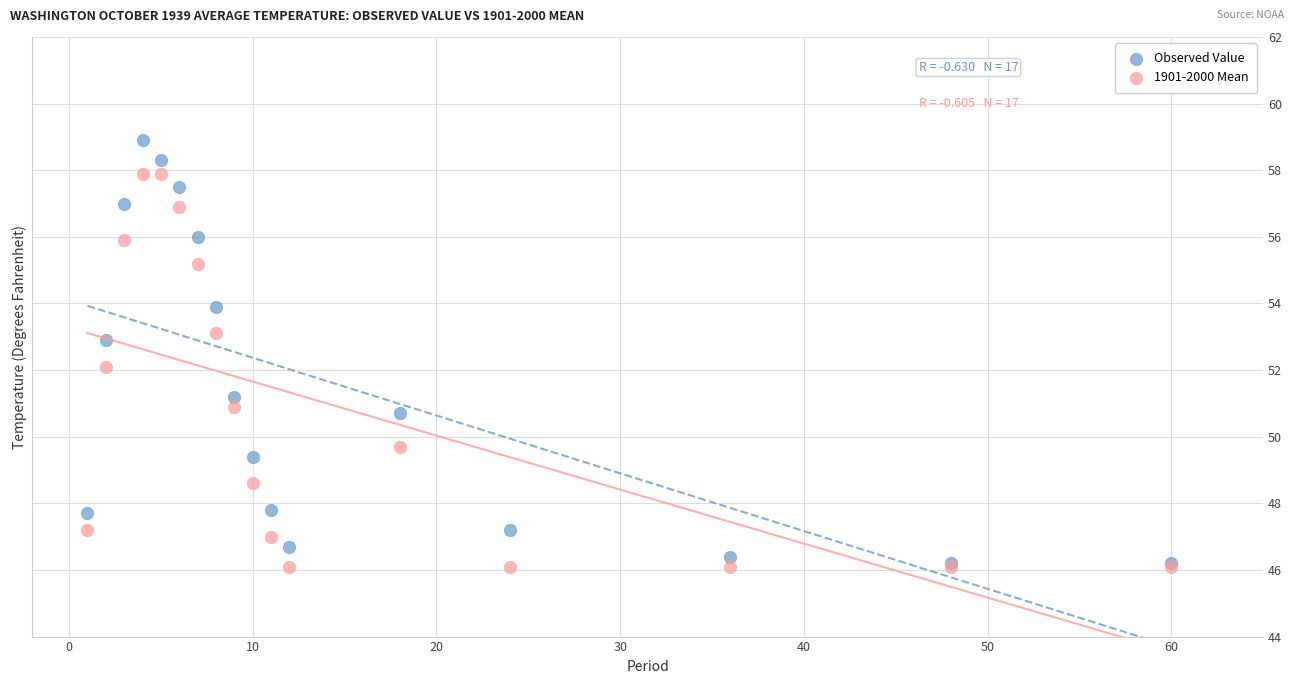

Which series contains the highest Y value?

Observed Value